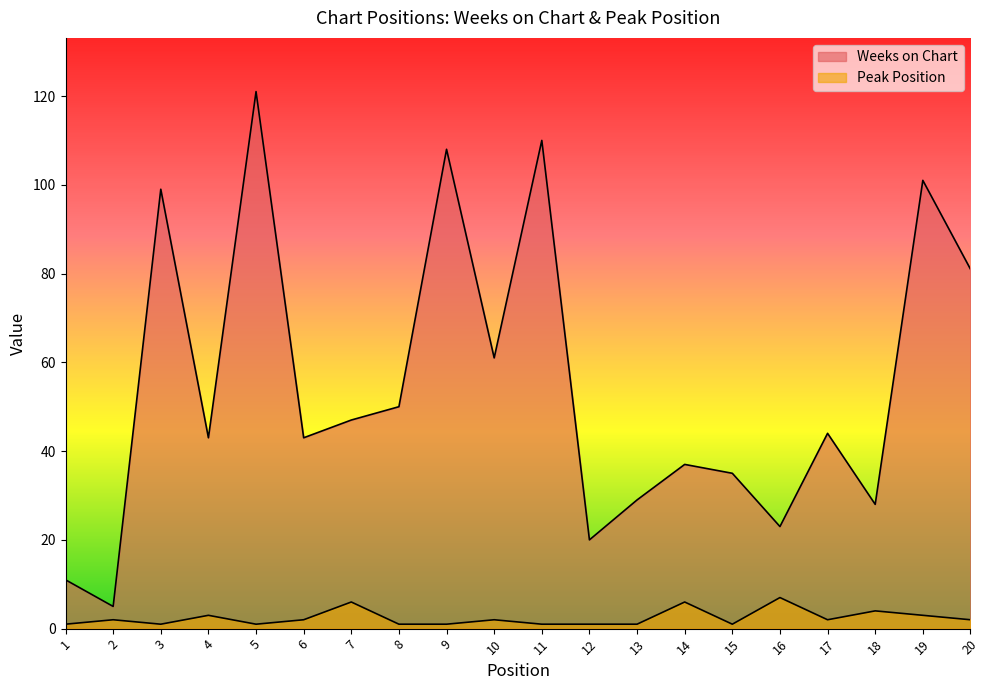

Reading left to right, extract all data points from this chart.

Weeks on Chart: 1=11	2=5	3=99	4=43	5=121	6=43	7=47	8=50	9=108	10=61	11=110	12=20	13=29	14=37	15=35	16=23	17=44	18=28	19=101	20=81
Peak Position: 1=1	2=2	3=1	4=3	5=1	6=2	7=6	8=1	9=1	10=2	11=1	12=1	13=1	14=6	15=1	16=7	17=2	18=4	19=3	20=2